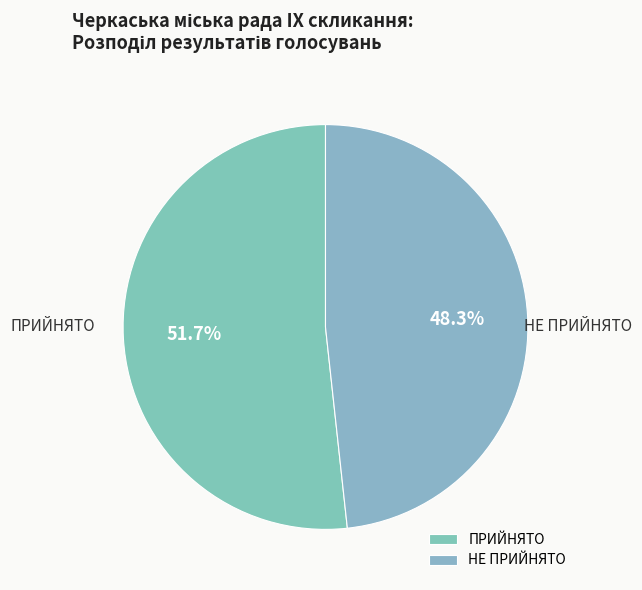

Between НЕ ПРИЙНЯТО and ПРИЙНЯТО, which is larger?

ПРИЙНЯТО